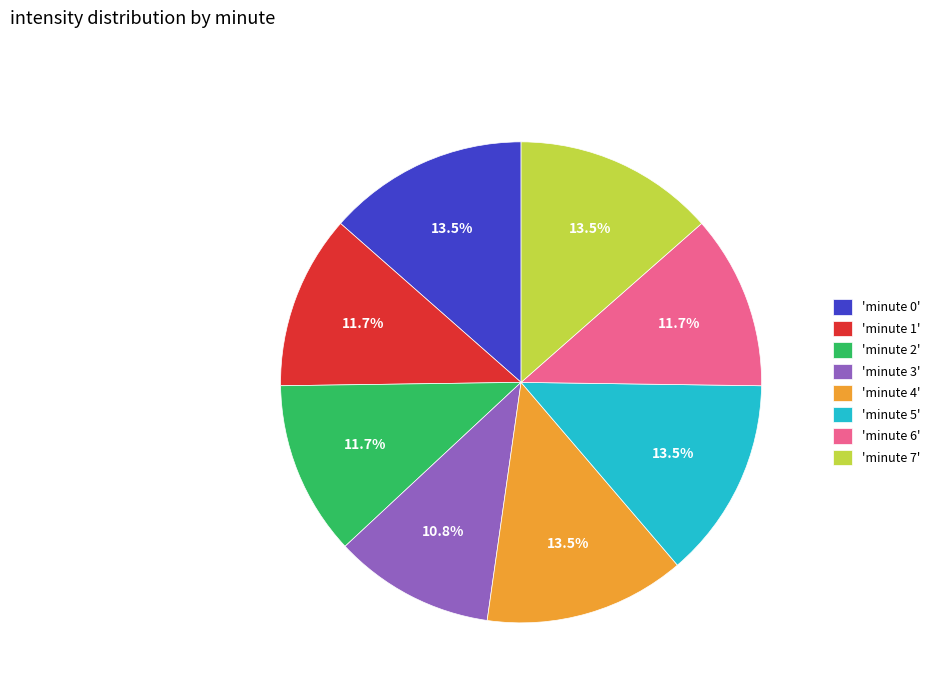

Is there a majority slice in this chart?

No